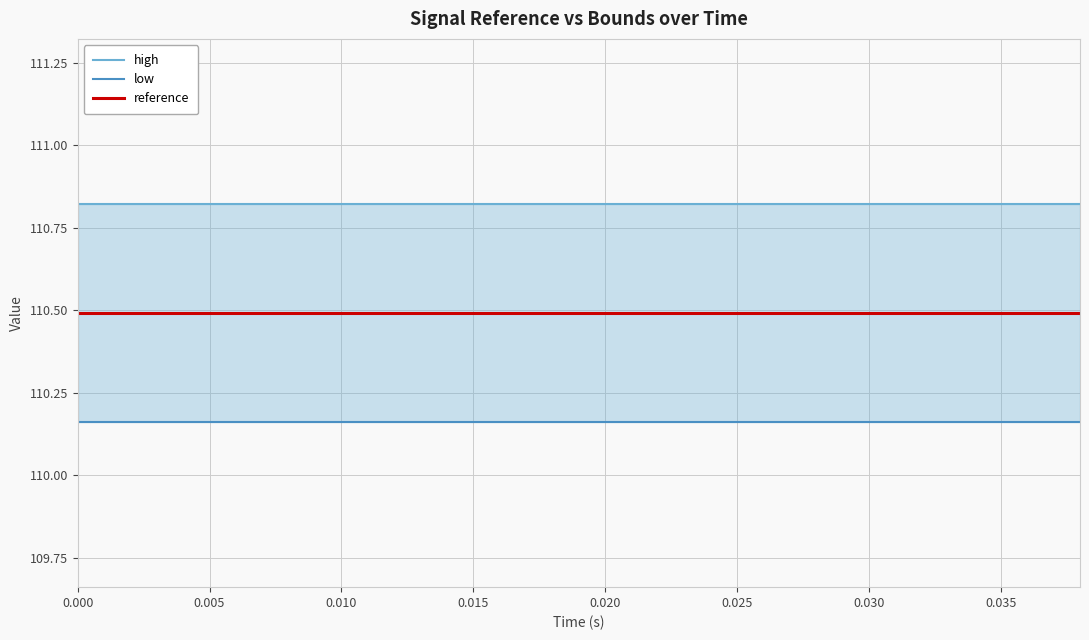

True or false: reference has a value of 110.5 at 15.

True